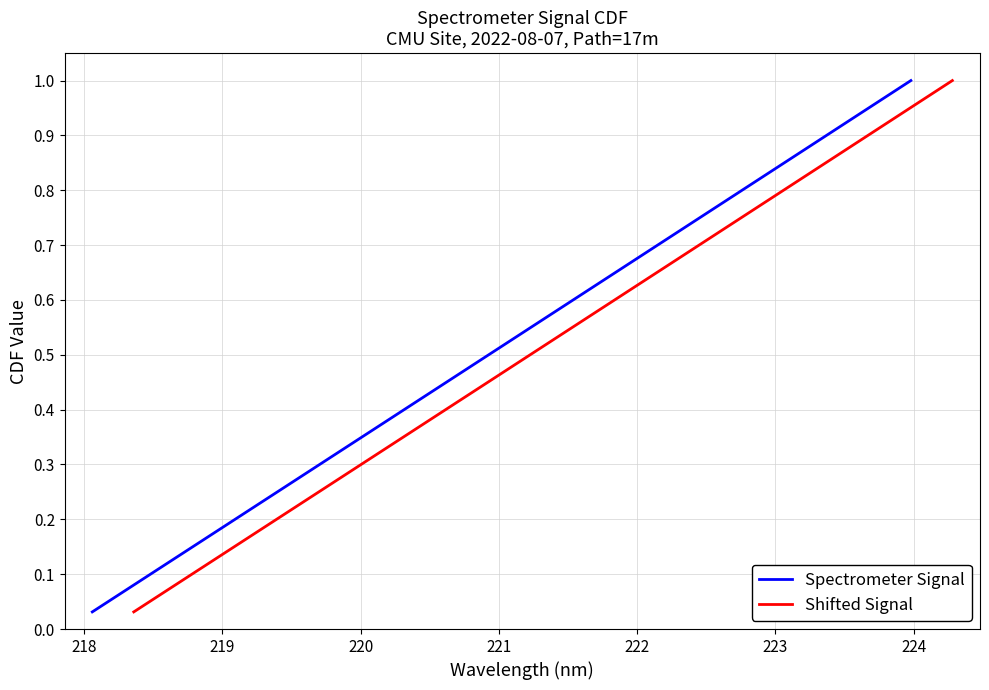

Which series has the largest total across all categories?

Spectrometer Signal